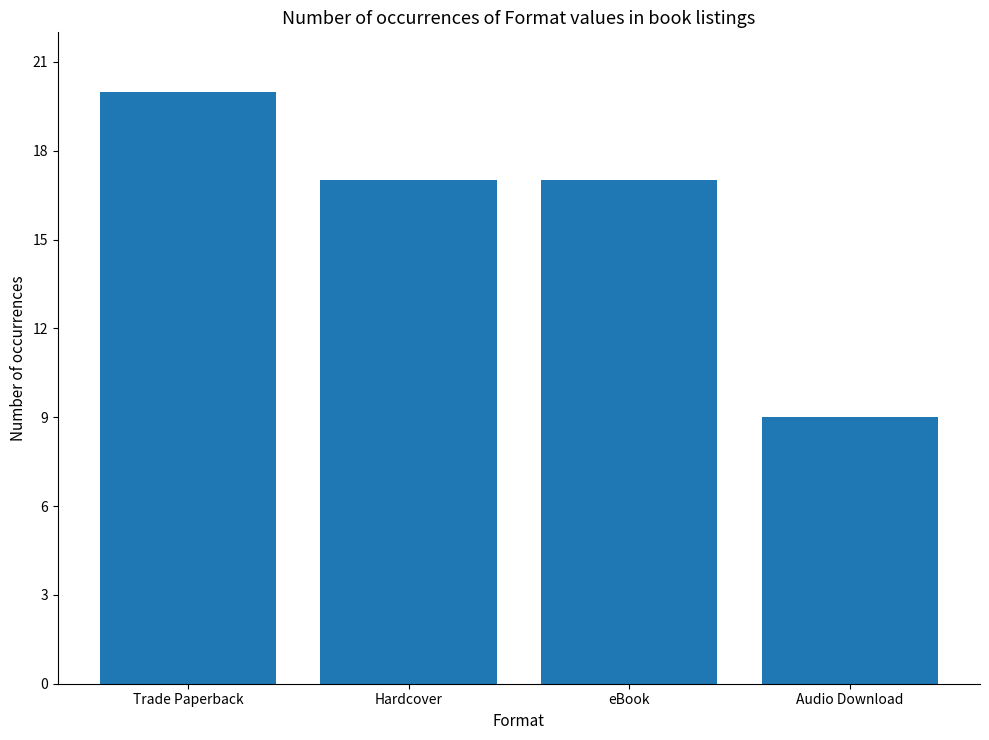

Between eBook and Trade Paperback, which is larger?

Trade Paperback